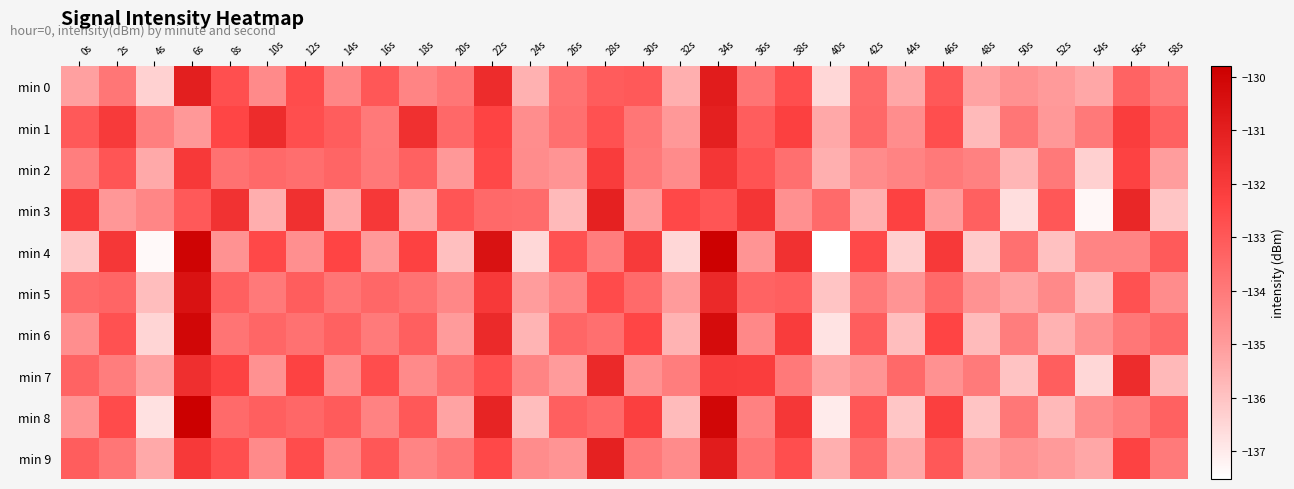

Reading right to left, what are all the values shown in this chart?

min 0: 58s=-134.0	56s=-133.3	54s=-135.3	52s=-135.0	50s=-134.7	48s=-135.2	46s=-133.0	44s=-135.3	42s=-133.5	40s=-136.5	38s=-132.7	36s=-133.8	34s=-130.9	32s=-135.5	30s=-133.0	28s=-133.1	26s=-133.8	24s=-135.5	22s=-131.5	20s=-133.9	18s=-134.3	16s=-132.9	14s=-134.4	12s=-132.6	10s=-134.5	8s=-132.7	6s=-131.0	4s=-136.4	2s=-133.9	0s=-135.1
min 1: 58s=-133.2	56s=-132.1	54s=-134.0	52s=-134.9	50s=-133.9	48s=-135.8	46s=-132.7	44s=-134.6	42s=-133.5	40s=-135.3	38s=-132.2	36s=-133.1	34s=-131.0	32s=-134.9	30s=-133.9	28s=-132.8	26s=-133.7	24s=-134.6	22s=-132.3	20s=-133.5	18s=-131.6	16s=-134.0	14s=-133.1	12s=-132.7	10s=-131.5	8s=-132.4	6s=-134.9	4s=-134.1	2s=-132.0	0s=-133.0
min 2: 58s=-135.0	56s=-132.3	54s=-136.3	52s=-134.0	50s=-135.7	48s=-134.2	46s=-134.0	44s=-134.3	42s=-134.5	40s=-135.5	38s=-133.7	36s=-132.8	34s=-131.9	32s=-134.5	30s=-134.0	28s=-132.1	26s=-134.8	24s=-134.5	22s=-132.5	20s=-134.9	18s=-133.3	16s=-133.9	14s=-133.4	12s=-133.6	10s=-133.5	8s=-133.7	6s=-132.0	4s=-135.4	2s=-132.9	0s=-134.1
min 3: 58s=-136.0	56s=-131.3	54s=-137.3	52s=-133.0	50s=-136.7	48s=-133.2	46s=-135.0	44s=-132.3	42s=-135.5	40s=-133.5	38s=-134.7	36s=-131.8	34s=-132.9	32s=-132.5	30s=-135.0	28s=-131.1	26s=-135.8	24s=-133.5	22s=-133.5	20s=-132.9	18s=-135.3	16s=-131.9	14s=-135.4	12s=-131.6	10s=-135.5	8s=-131.7	6s=-133.0	4s=-134.4	2s=-134.9	0s=-132.1
min 4: 58s=-133.0	56s=-134.3	54s=-134.3	52s=-136.0	50s=-133.7	48s=-136.2	46s=-132.0	44s=-136.3	42s=-132.5	40s=-137.5	38s=-131.7	36s=-134.8	34s=-129.9	32s=-136.5	30s=-132.0	28s=-134.1	26s=-132.8	24s=-136.5	22s=-130.5	20s=-135.9	18s=-132.3	16s=-134.9	14s=-132.4	12s=-134.6	10s=-132.5	8s=-134.7	6s=-130.0	4s=-137.4	2s=-131.9	0s=-136.1
min 5: 58s=-134.5	56s=-132.8	54s=-135.8	52s=-134.5	50s=-135.2	48s=-134.7	46s=-133.5	44s=-134.8	42s=-134.0	40s=-136.0	38s=-133.2	36s=-133.3	34s=-131.4	32s=-135.0	30s=-133.5	28s=-132.6	26s=-134.3	24s=-135.0	22s=-132.0	20s=-134.4	18s=-133.8	16s=-133.4	14s=-133.9	12s=-133.1	10s=-134.0	8s=-133.2	6s=-130.5	4s=-135.9	2s=-133.4	0s=-133.5
min 6: 58s=-133.4	56s=-133.9	54s=-134.7	52s=-135.6	50s=-134.1	48s=-135.8	46s=-132.4	44s=-135.9	42s=-133.1	40s=-136.8	38s=-132.1	36s=-134.4	34s=-130.3	32s=-135.6	30s=-132.4	28s=-133.7	26s=-133.4	24s=-135.6	22s=-131.4	20s=-135.0	18s=-133.2	16s=-134.0	14s=-133.3	12s=-133.7	10s=-133.4	8s=-133.8	6s=-130.1	4s=-136.5	2s=-132.8	0s=-134.6
min 7: 58s=-135.7	56s=-131.5	54s=-136.5	52s=-133.2	50s=-136.0	48s=-134.0	46s=-134.7	44s=-133.5	42s=-134.8	40s=-135.2	38s=-134.0	36s=-132.1	34s=-132.1	32s=-134.1	30s=-134.7	28s=-131.4	26s=-135.0	24s=-134.3	22s=-132.7	20s=-133.7	18s=-134.5	16s=-132.6	14s=-134.6	12s=-132.3	10s=-134.7	8s=-132.3	6s=-131.6	4s=-135.2	2s=-134.1	0s=-133.3
min 8: 58s=-133.2	56s=-134.1	54s=-134.5	52s=-135.8	50s=-133.9	48s=-136.0	46s=-132.2	44s=-136.1	42s=-132.9	40s=-137.0	38s=-131.9	36s=-134.2	34s=-130.1	32s=-135.8	30s=-132.2	28s=-133.5	26s=-133.2	24s=-135.8	22s=-131.2	20s=-135.2	18s=-133.0	16s=-134.2	14s=-133.1	12s=-133.4	10s=-133.2	8s=-133.5	6s=-129.8	4s=-136.8	2s=-132.6	0s=-134.8
min 9: 58s=-134.0	56s=-132.3	54s=-135.3	52s=-135.0	50s=-134.7	48s=-135.2	46s=-133.0	44s=-135.3	42s=-133.5	40s=-135.5	38s=-132.7	36s=-133.8	34s=-130.9	32s=-134.5	30s=-134.0	28s=-131.1	26s=-134.8	24s=-134.5	22s=-132.5	20s=-133.9	18s=-134.3	16s=-132.9	14s=-134.4	12s=-132.6	10s=-134.5	8s=-132.7	6s=-132.0	4s=-135.4	2s=-133.9	0s=-133.1